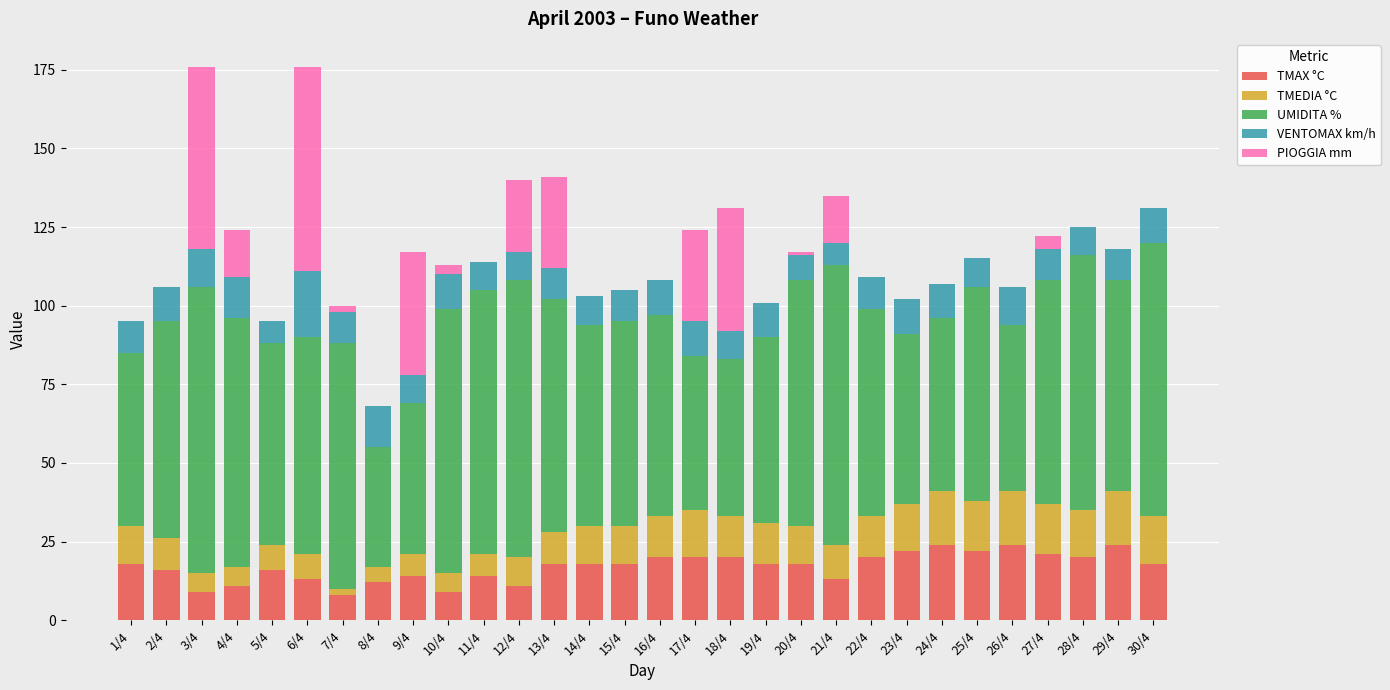

What is the sum of all TMAX °C values?

509